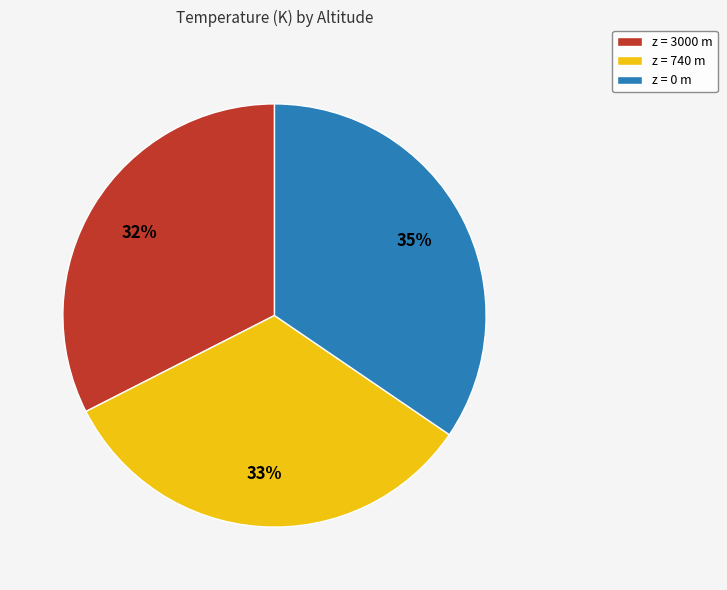

Is there a majority slice in this chart?

No